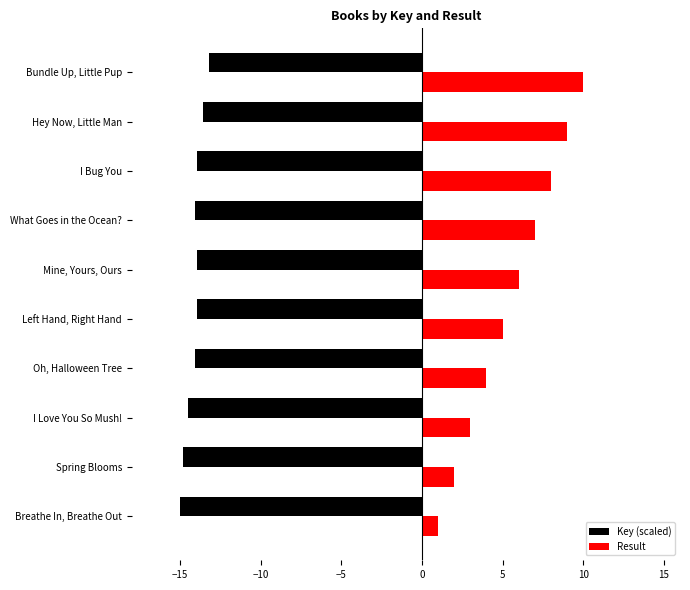

What is the average value of the Key (scaled) series?

-14.1